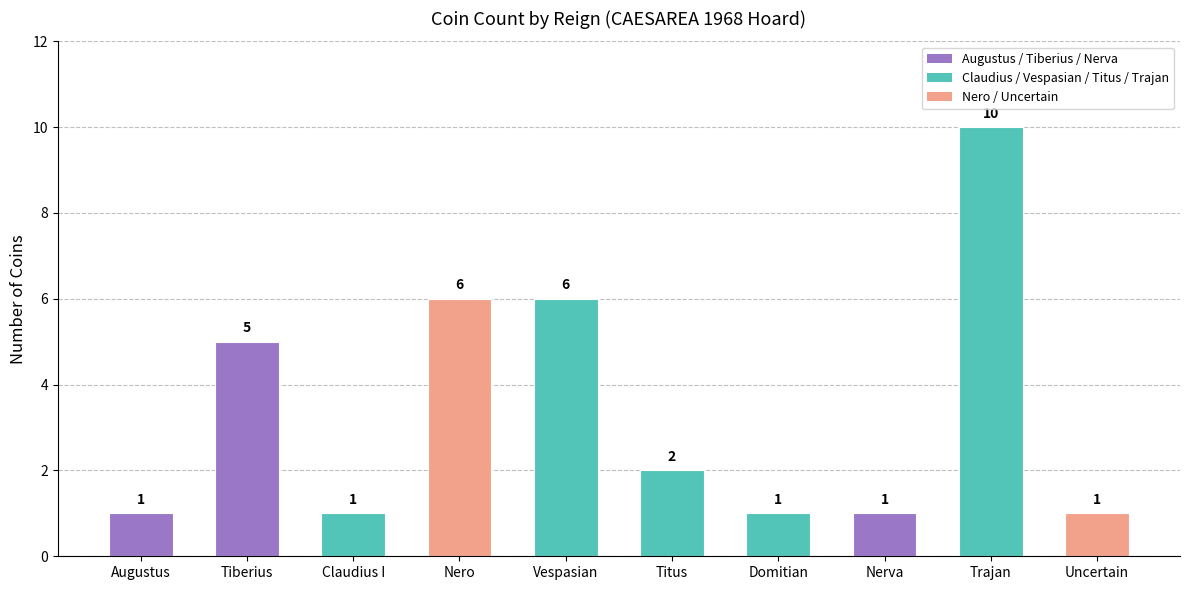

Reading right to left, what are all the values shown in this chart?

Uncertain=1	Trajan=10	Nerva=1	Domitian=1	Titus=2	Vespasian=6	Nero=6	Claudius I=1	Tiberius=5	Augustus=1